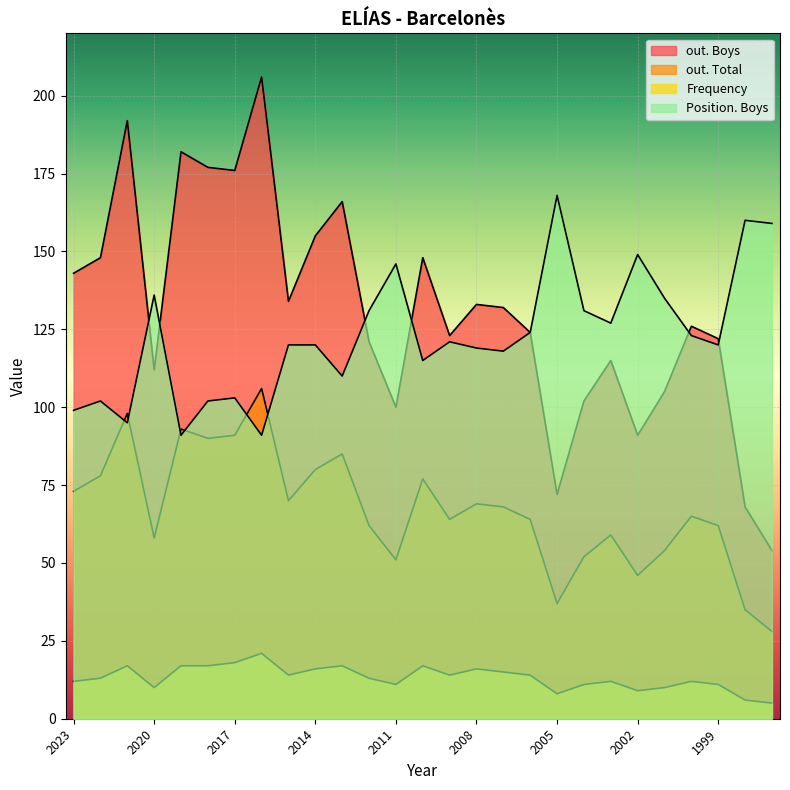

At which label is Position. Boys closest to 129?

2012